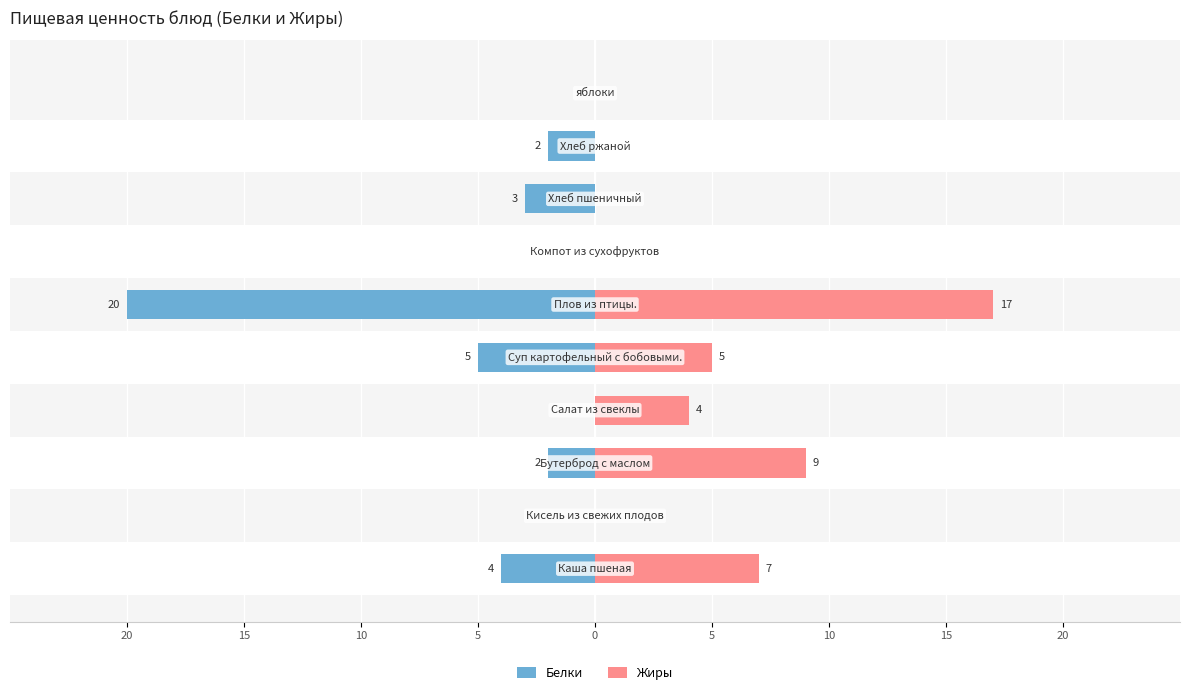

Which series changed the most between 15 and 10?

Белки